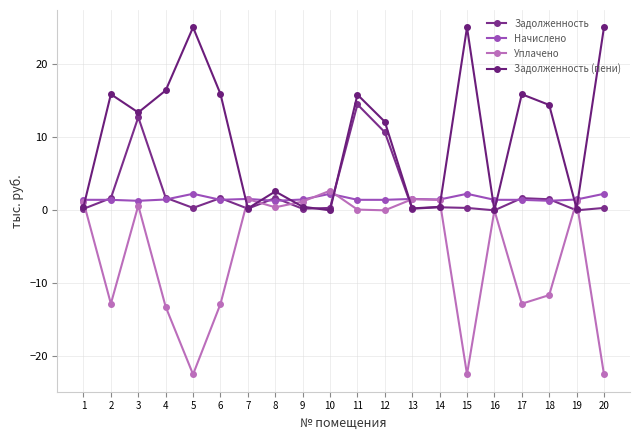

What is the difference between the highest and lowest values at 16?

1.4